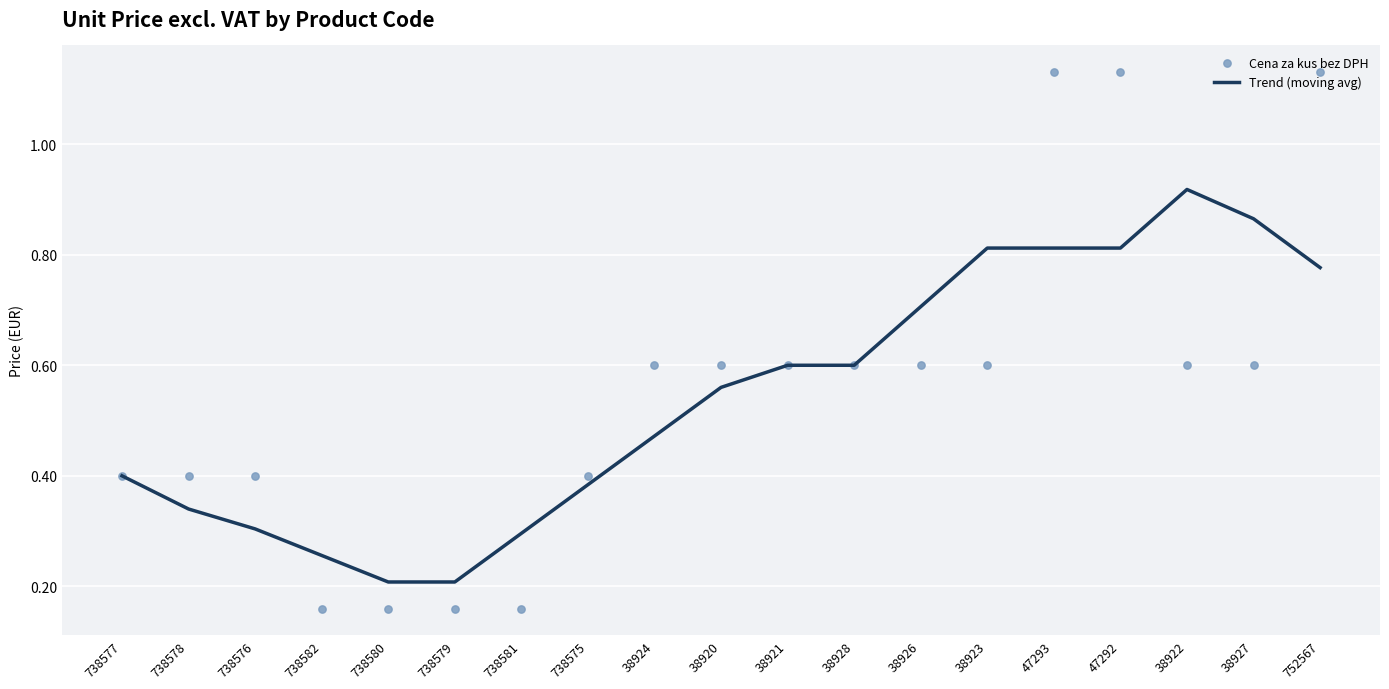

At which category is the sum across all series the highest?

47293